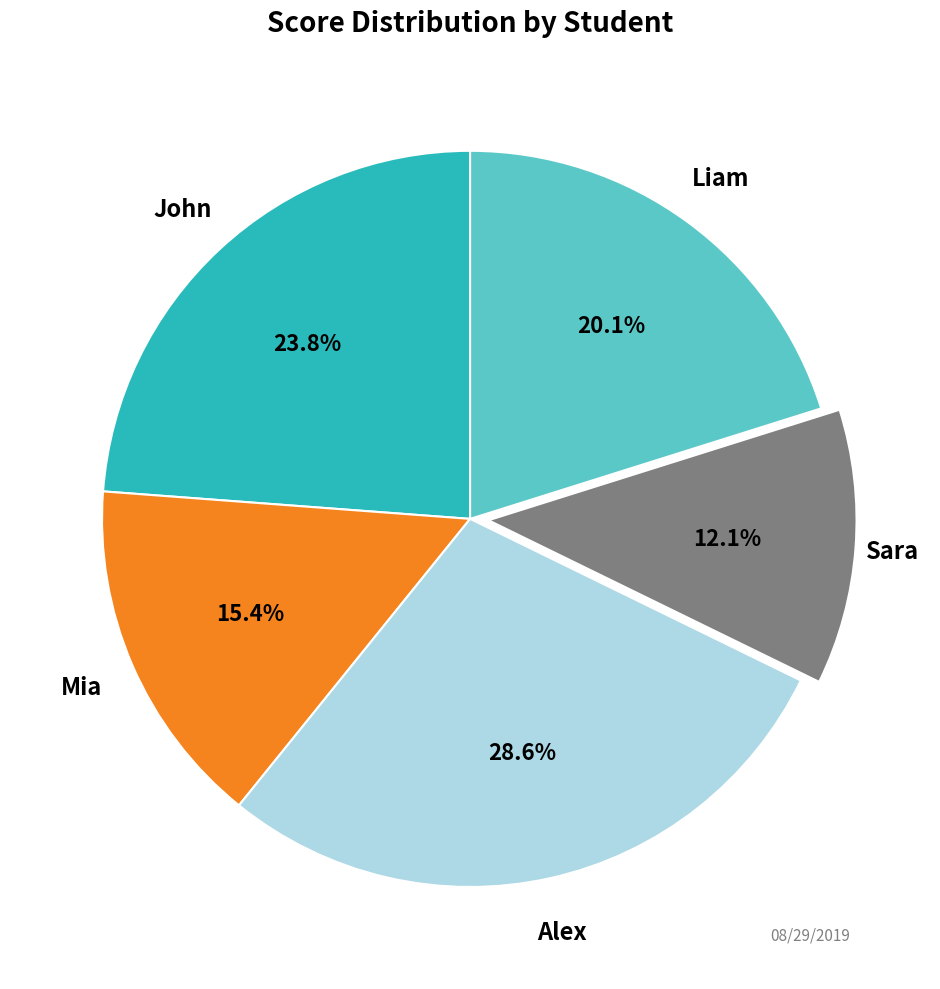

Is there any slice that represents more than half of the pie?

No